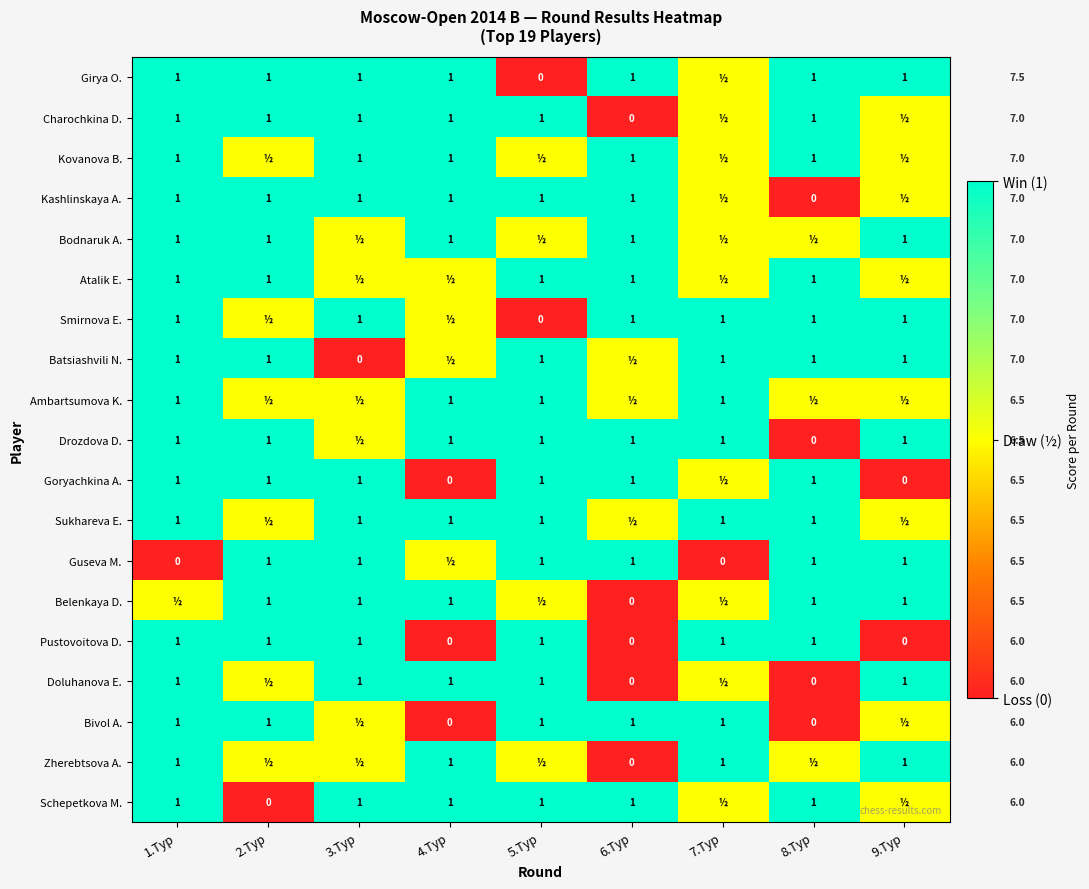

What is the highest value of the Girya O. series?

1.0